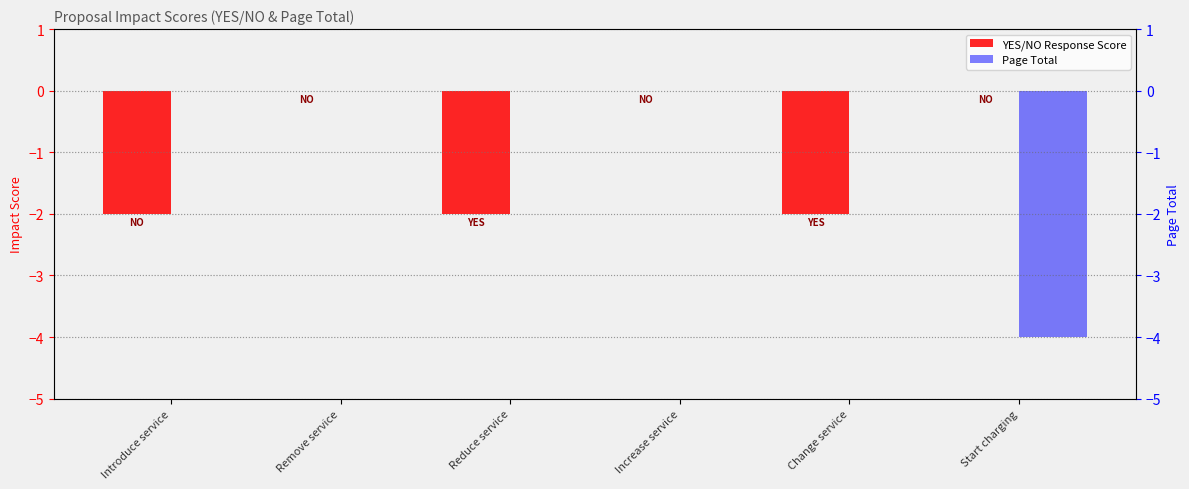

What is the total value across all series at Reduce service?

-2